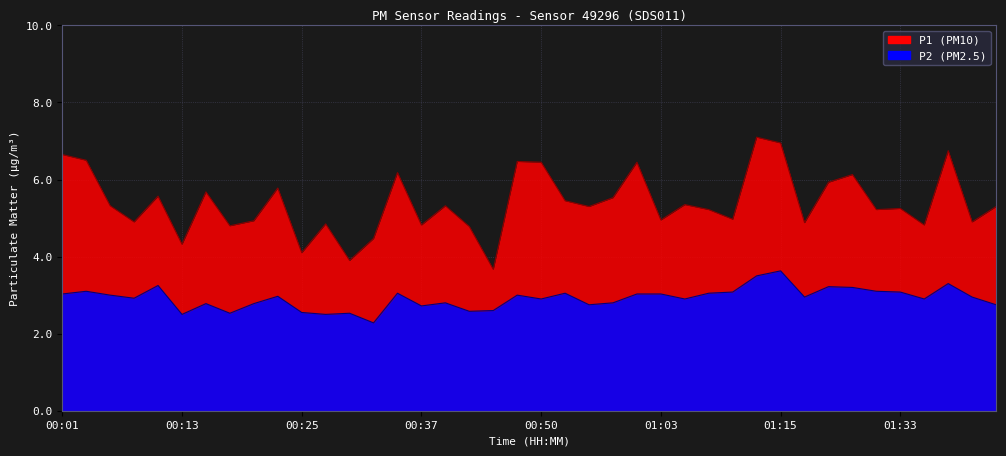

At which category is the sum across all series the highest?

01:12